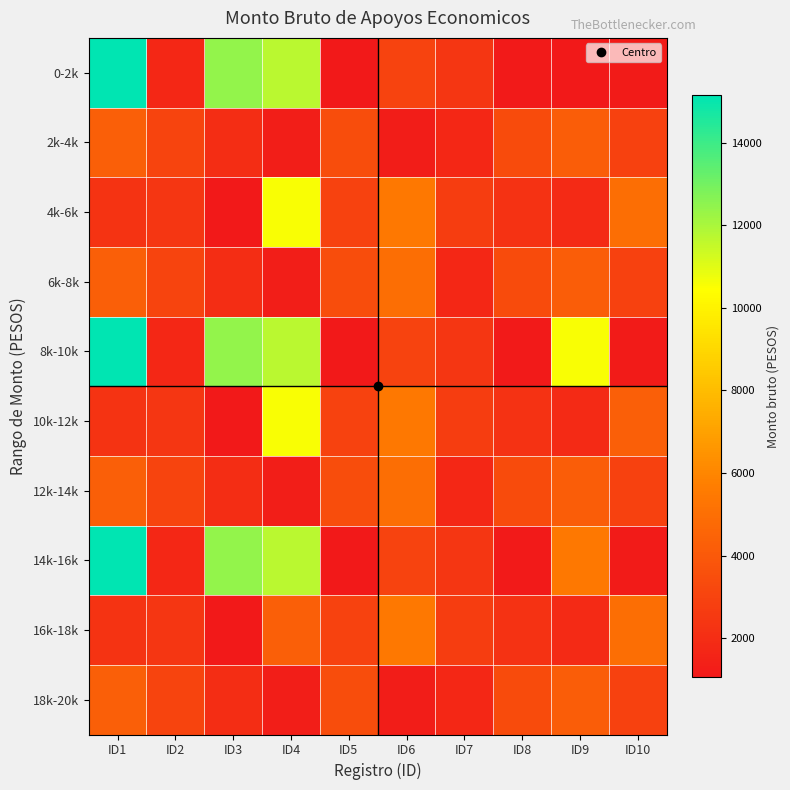

How many distinct data groups are displayed?

10